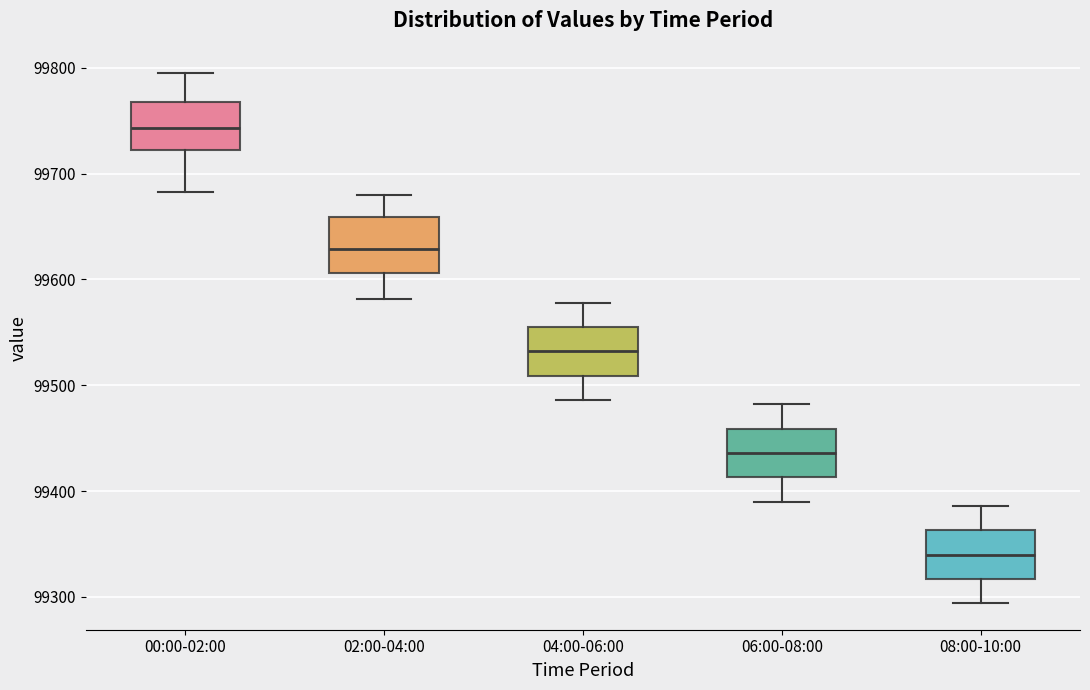

Reading left to right, transcribe this box plot: for each box, give where its median line is, the range the box spans, and where its two whiskers end, as read against the y-axis. The values are not printed on the chart, so give them approximately, as read against the axis.

00:00-02:00: median 99740, box 99720 to 99770, whiskers 99680 to 99800
02:00-04:00: median 99630, box 99610 to 99660, whiskers 99580 to 99680
04:00-06:00: median 99530, box 99510 to 99560, whiskers 99490 to 99580
06:00-08:00: median 99440, box 99410 to 99460, whiskers 99390 to 99480
08:00-10:00: median 99340, box 99320 to 99360, whiskers 99290 to 99390